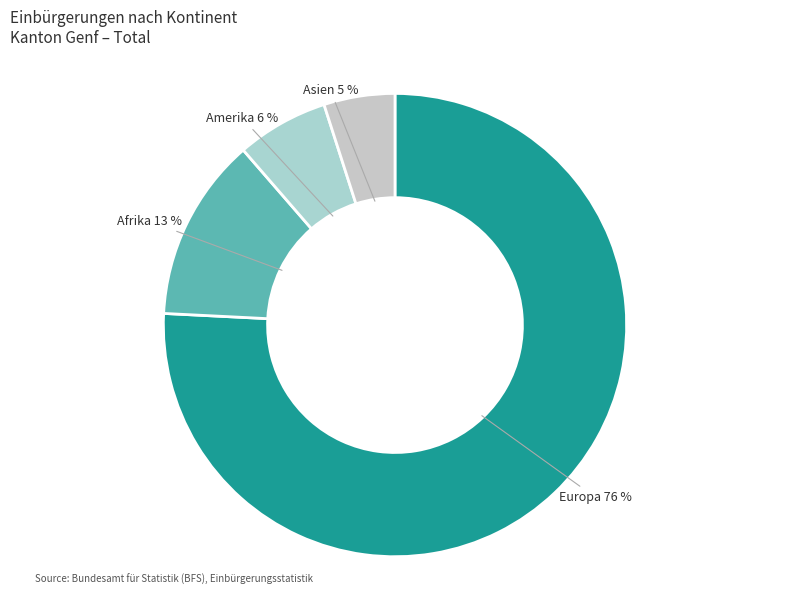

Rank the categories by value from highest to lowest.

Europa, Afrika, Amerika, Asien